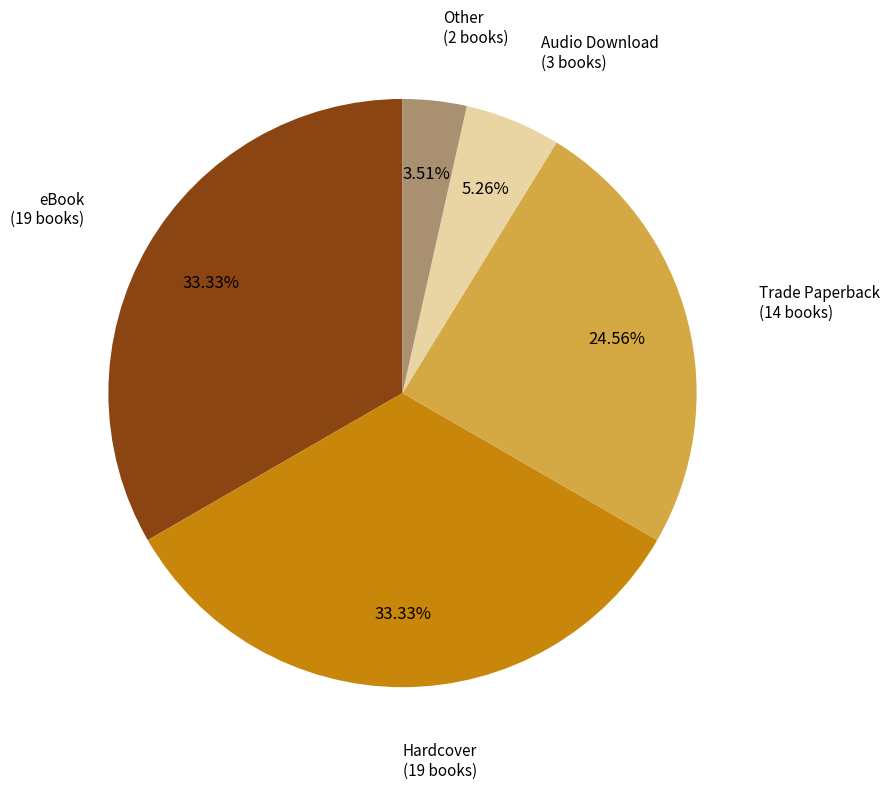

Does any single category account for the majority?

No